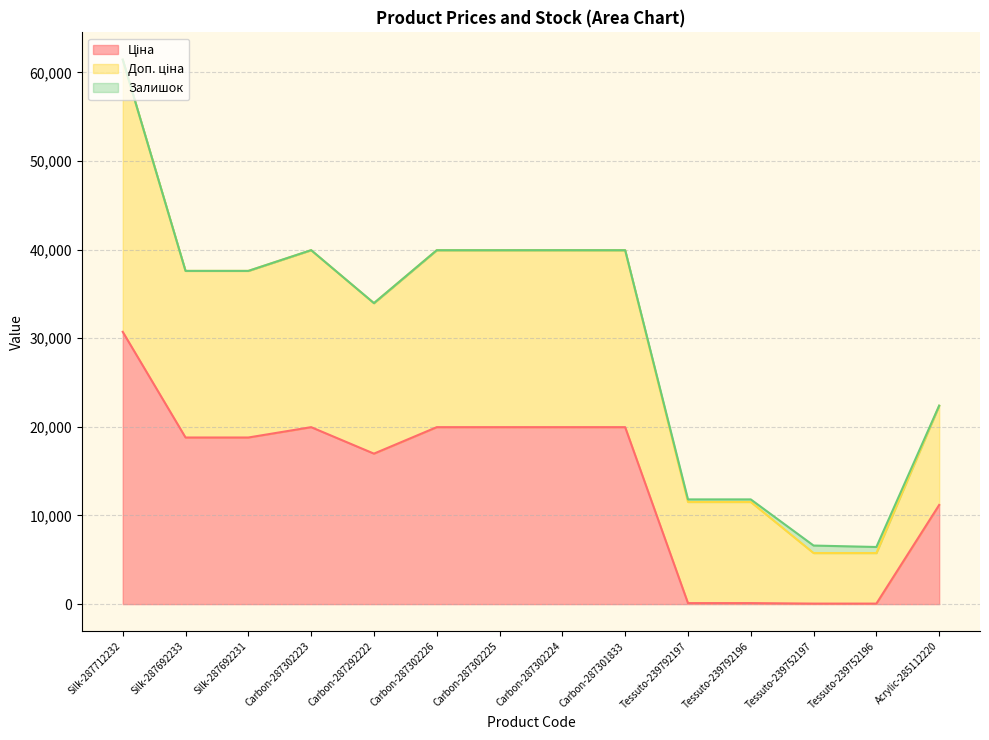

How many interior local valleys does the Залишок series have?

1